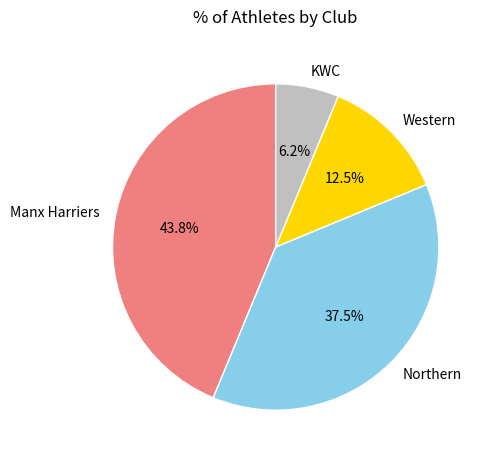

Approximately how many times larger is the value at Northern compared to KWC?

6.0